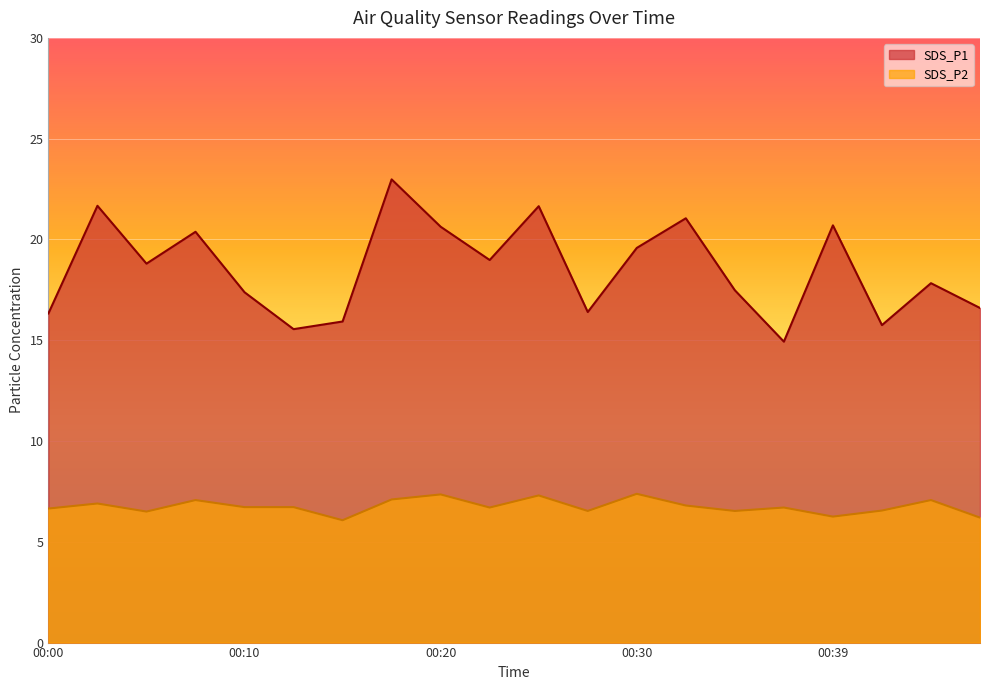

In SDS_P2, how many points are lower than both neighbors (excluding endpoints)?

6